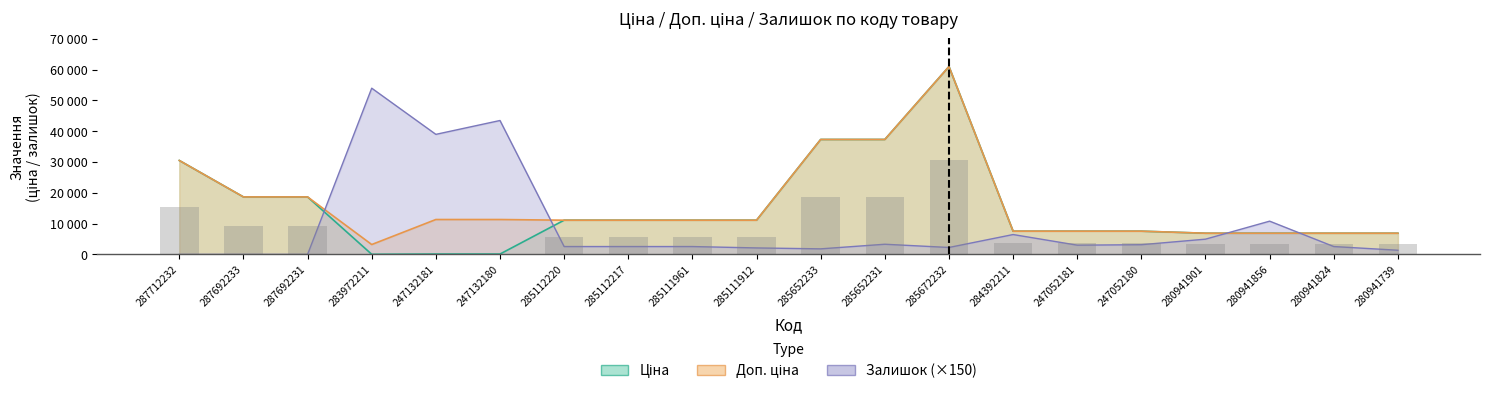

How many groups of bars are there?

20